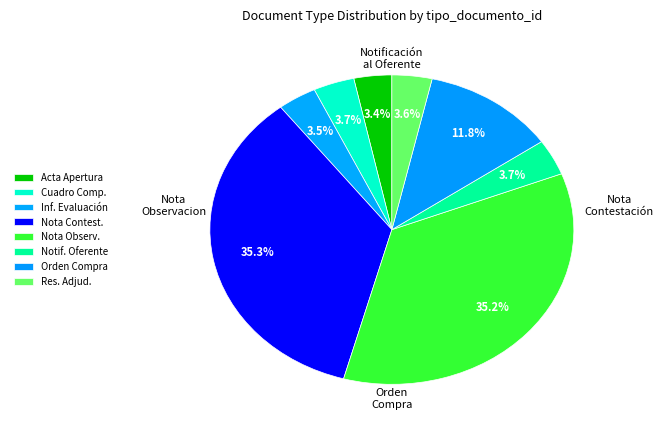

What is the largest slice in the pie chart?

Nota de Contestación